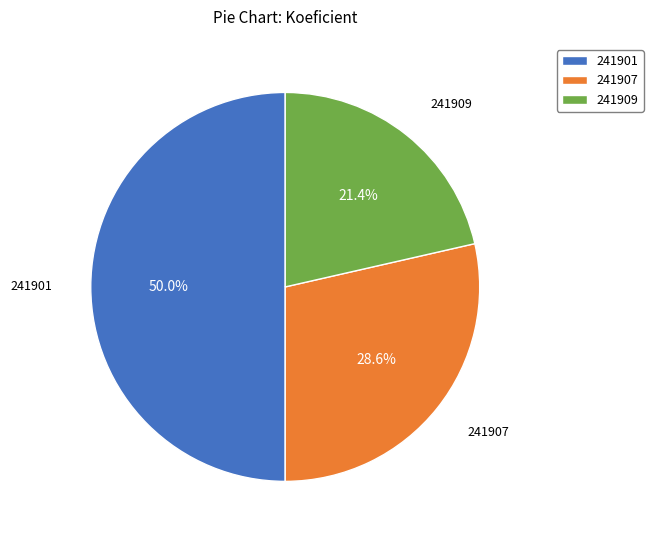

To the nearest percent, what portion does 241901 represent?

50%